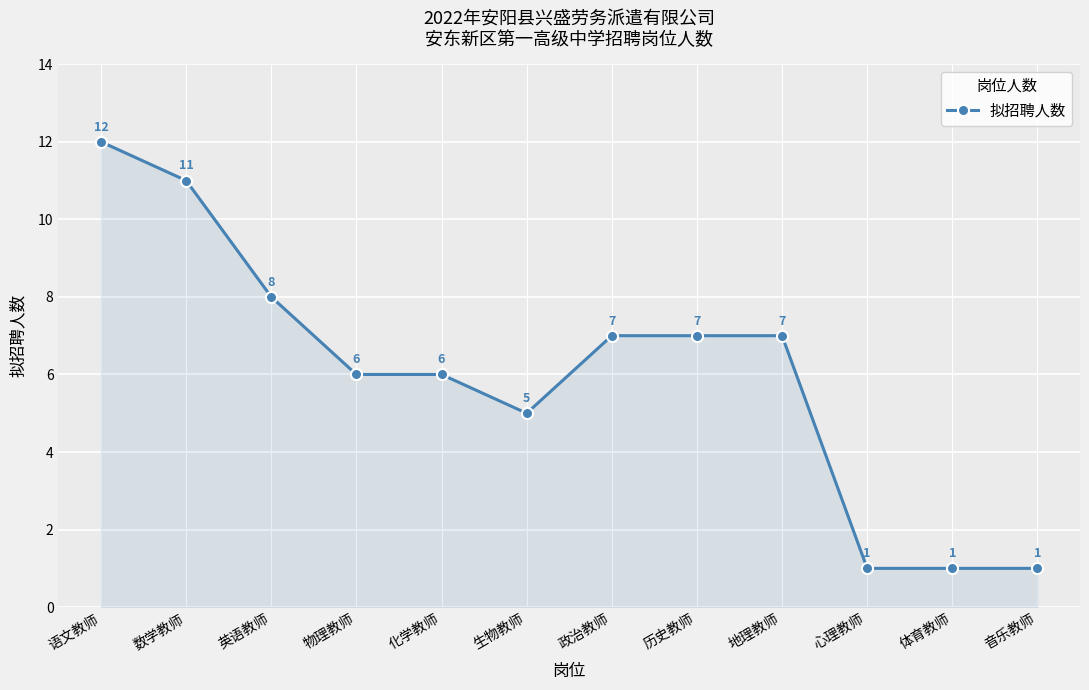

How many data points are less than 7?

6